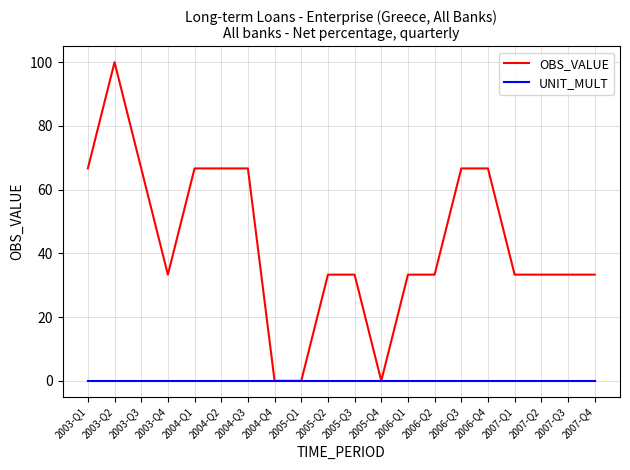

Rank the series by their maximum value, from highest to lowest.

OBS_VALUE, UNIT_MULT